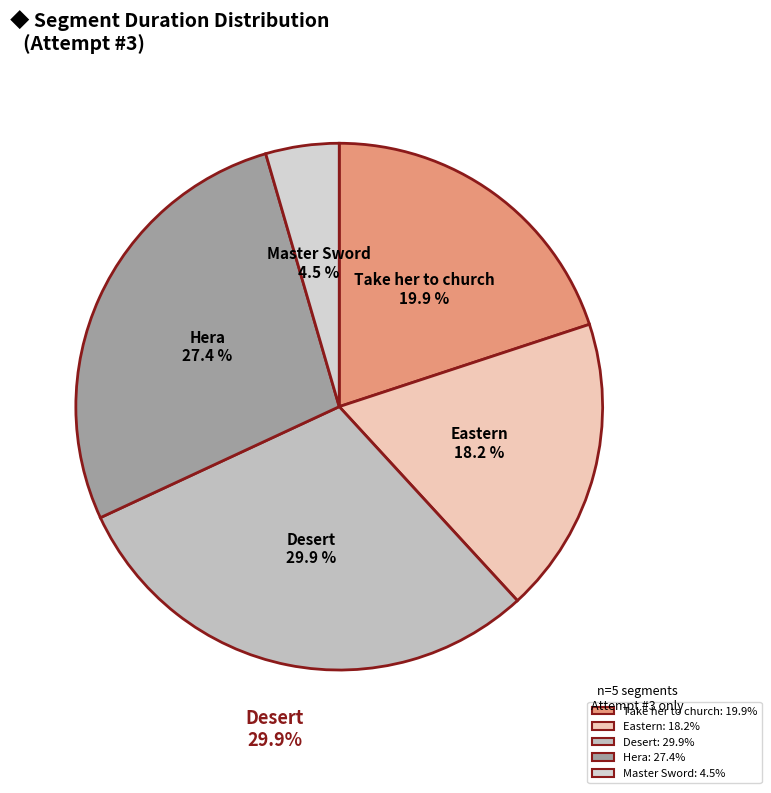

How many segments does this pie chart have?

5